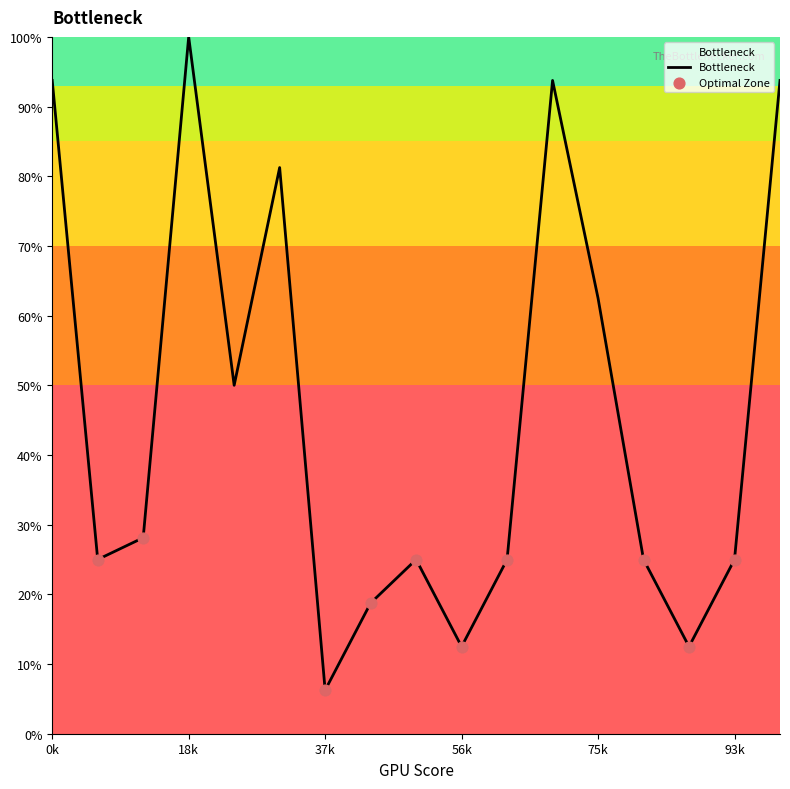

What is the maximum value shown in the chart?

100.0